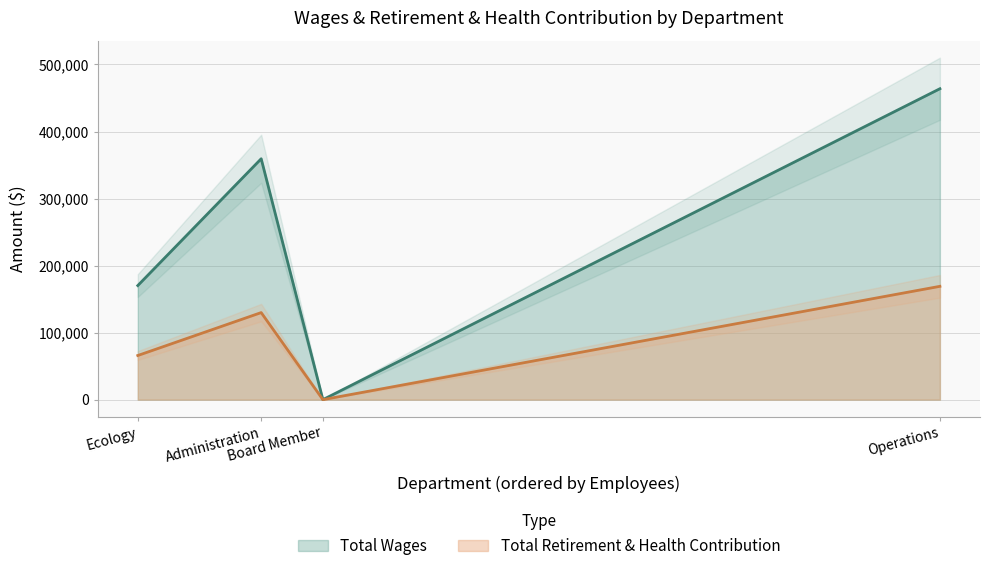

What is the difference between the highest and lowest values at Ecology?

104347